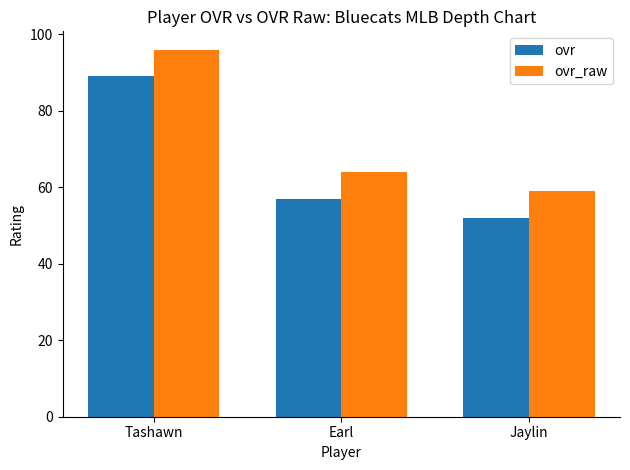

Rank the categories by ovr value from highest to lowest.

Tashawn, Earl, Jaylin